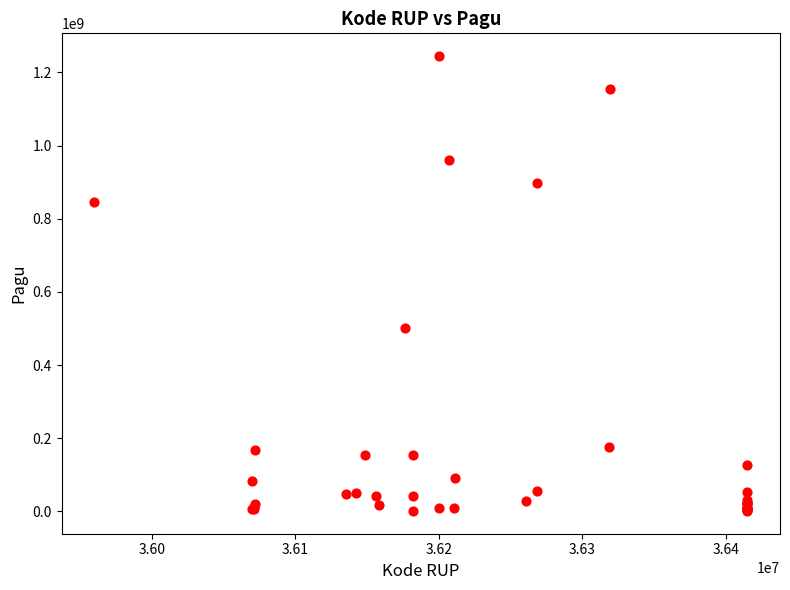

What Y value in the scatter plot is closest to 622840000?

499932000